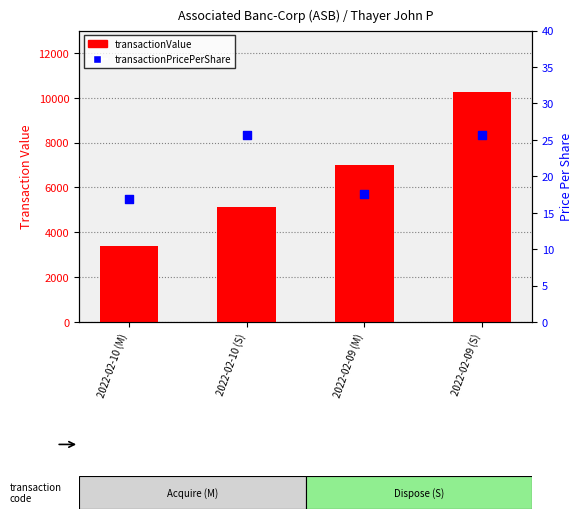

Which series has the widest spread of Y values?

transactionValue